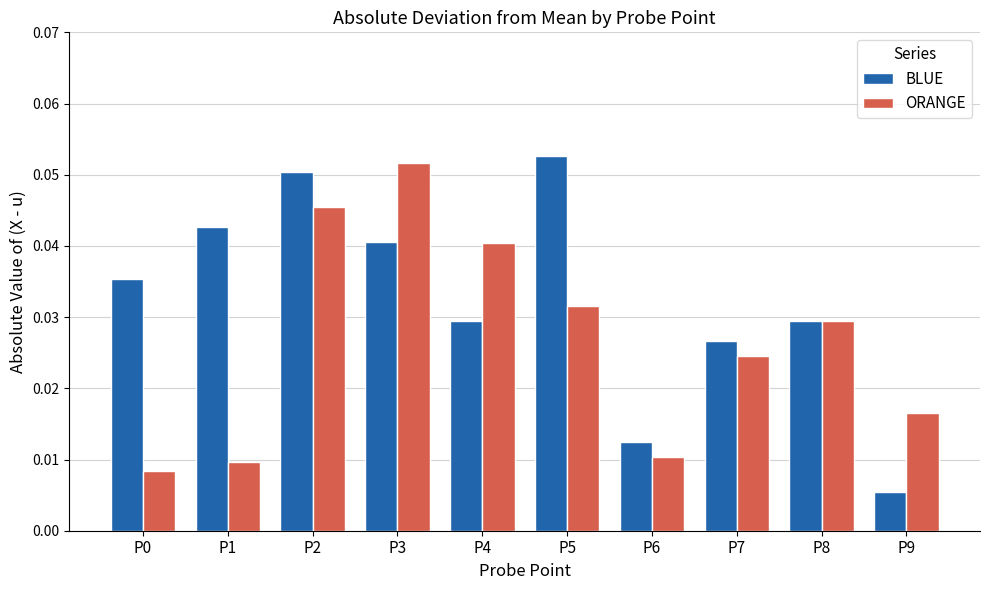

Rank the series at P7 from lowest to highest value.

ORANGE, BLUE